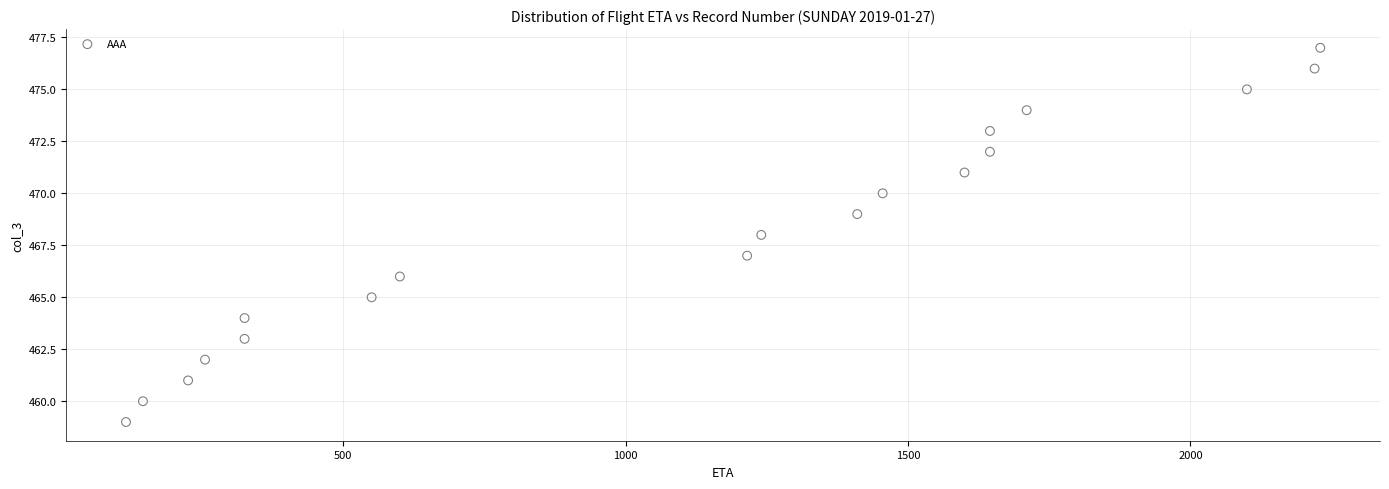

What is the range of Y values (max minus min)?

18